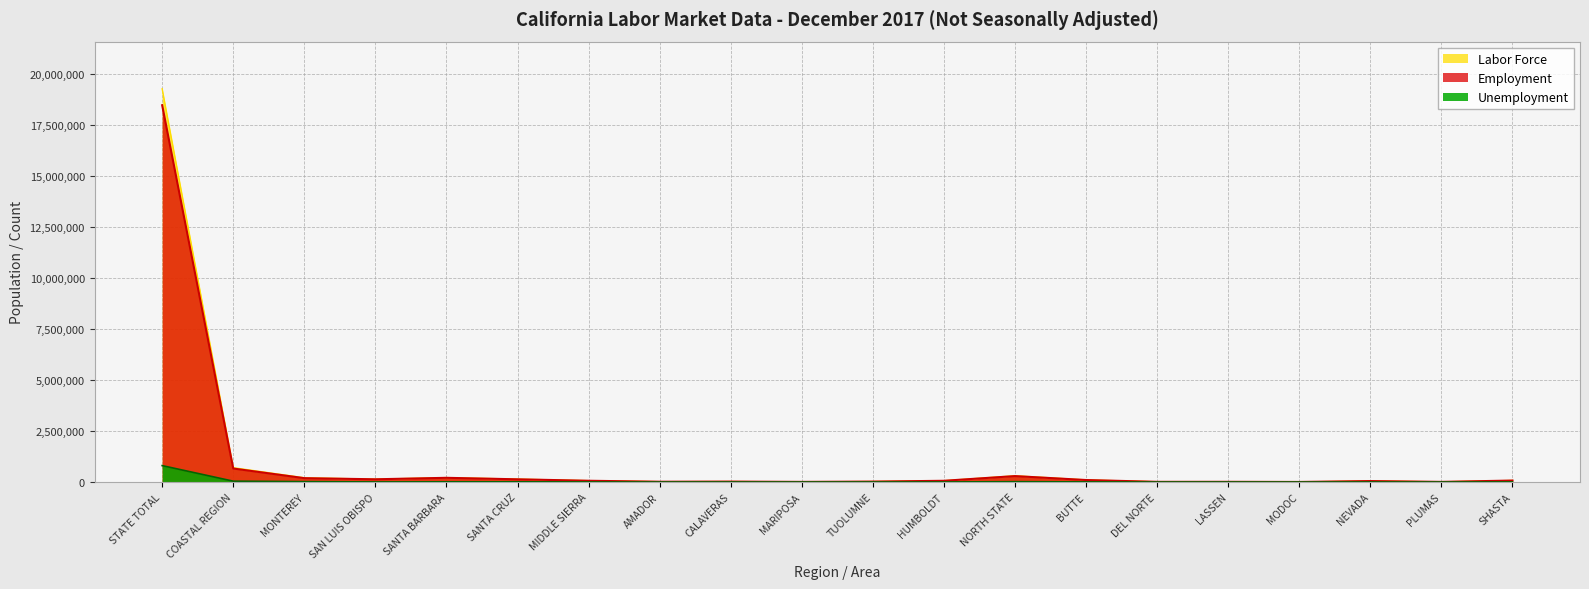

How many distinct data groups are displayed?

3